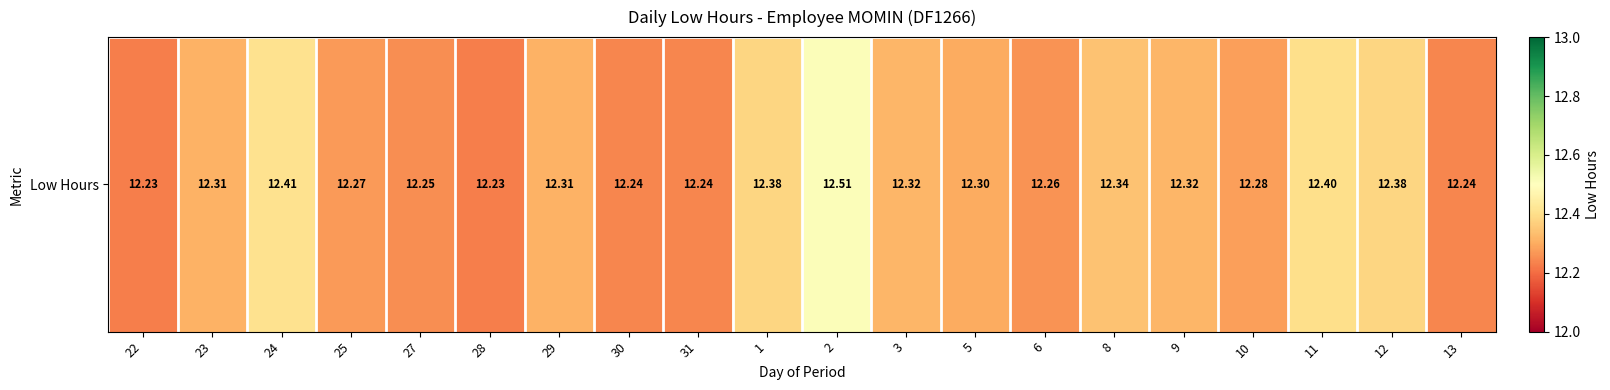

Count the values in the range 12 to 13.

20